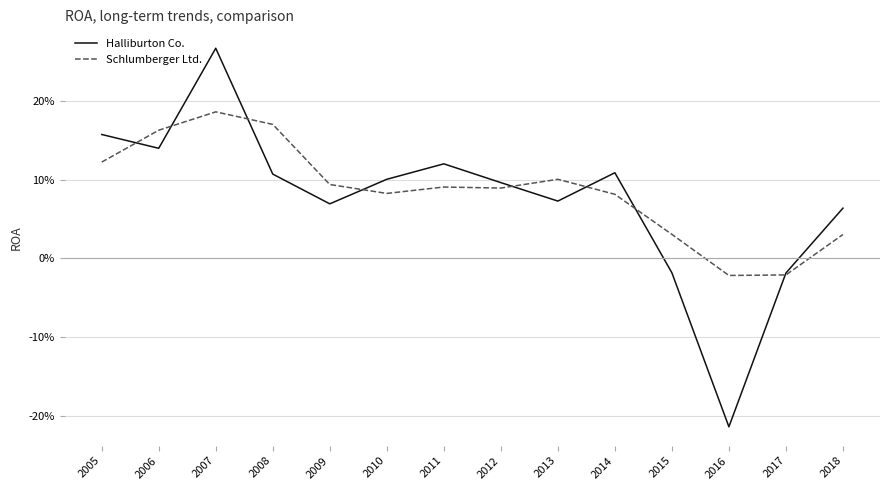

At which category is the sum across all series the highest?

2007